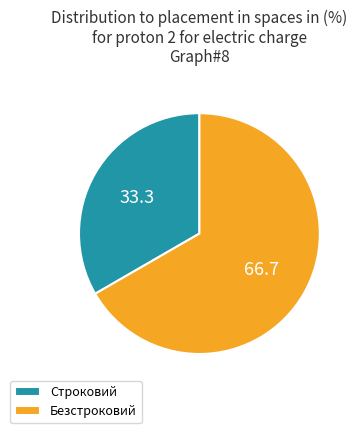

Rank the categories by value from highest to lowest.

Безстроковий, Строковий